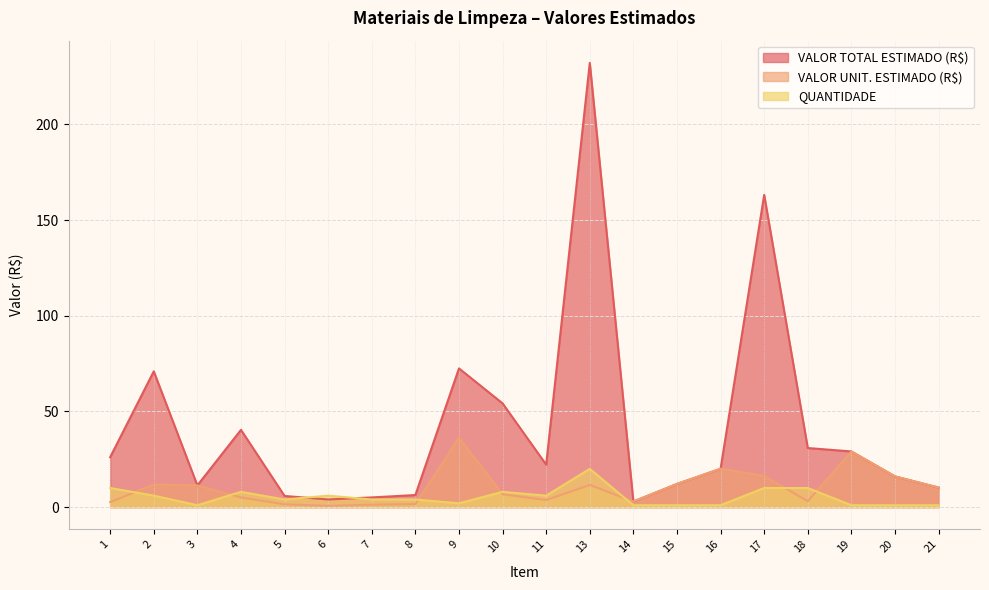

What is the minimum value shown in the chart?

0.7